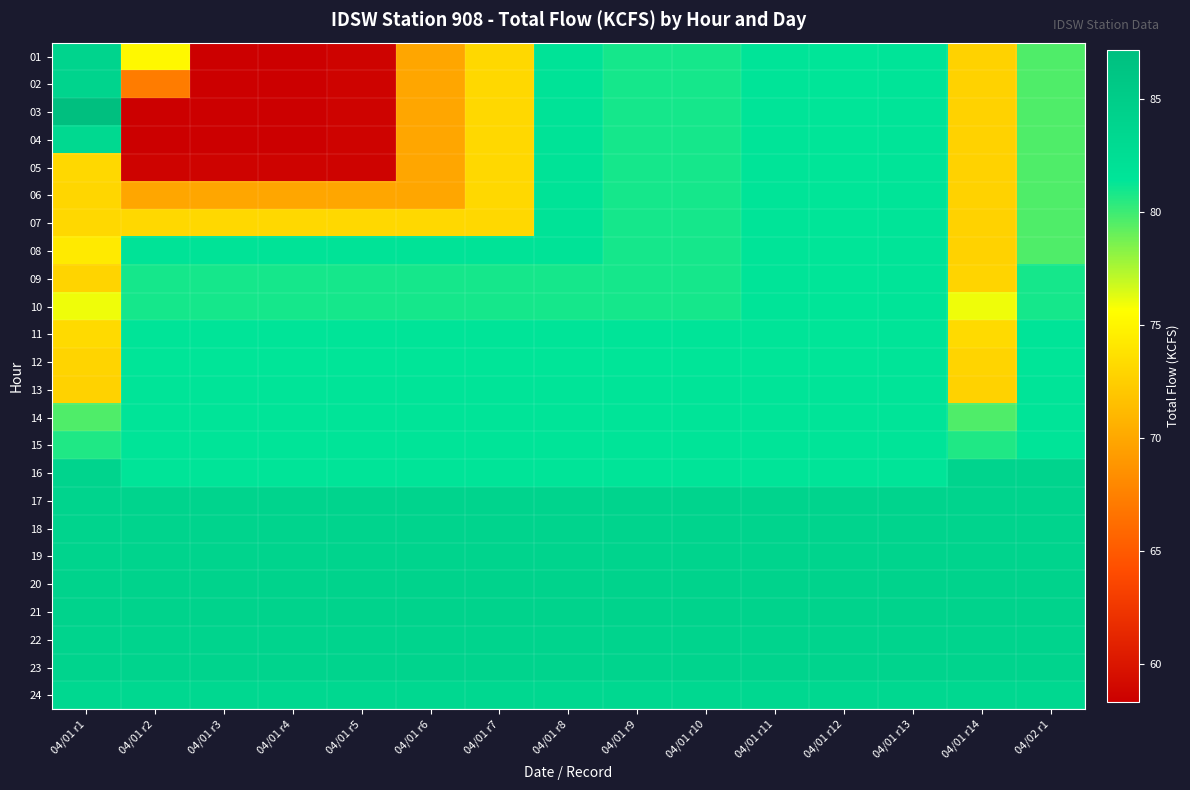

At which category is the sum across all series the highest?

04/01 r8